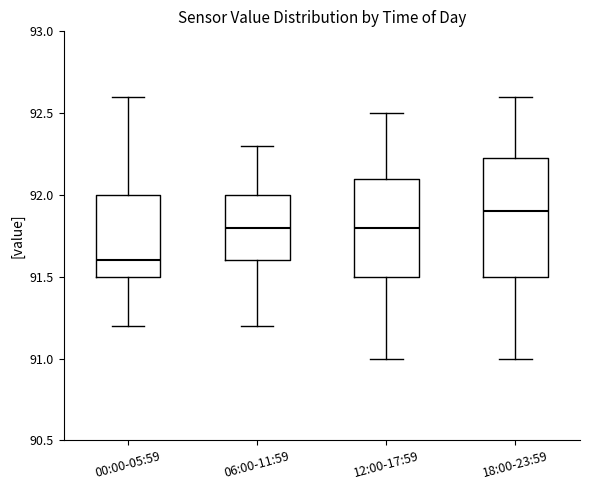

Reading left to right, read every box against the y-axis: the position of its median line, the range the box covers, and the ends of its whiskers. The values are not printed on the chart, so give them approximately, as read against the axis.

00:00-05:59: median 91.60, box 91.50 to 92.00, whiskers 91.20 to 92.60
06:00-11:59: median 91.80, box 91.60 to 92.00, whiskers 91.20 to 92.30
12:00-17:59: median 91.80, box 91.50 to 92.10, whiskers 91.00 to 92.50
18:00-23:59: median 91.90, box 91.50 to 92.25, whiskers 91.00 to 92.60